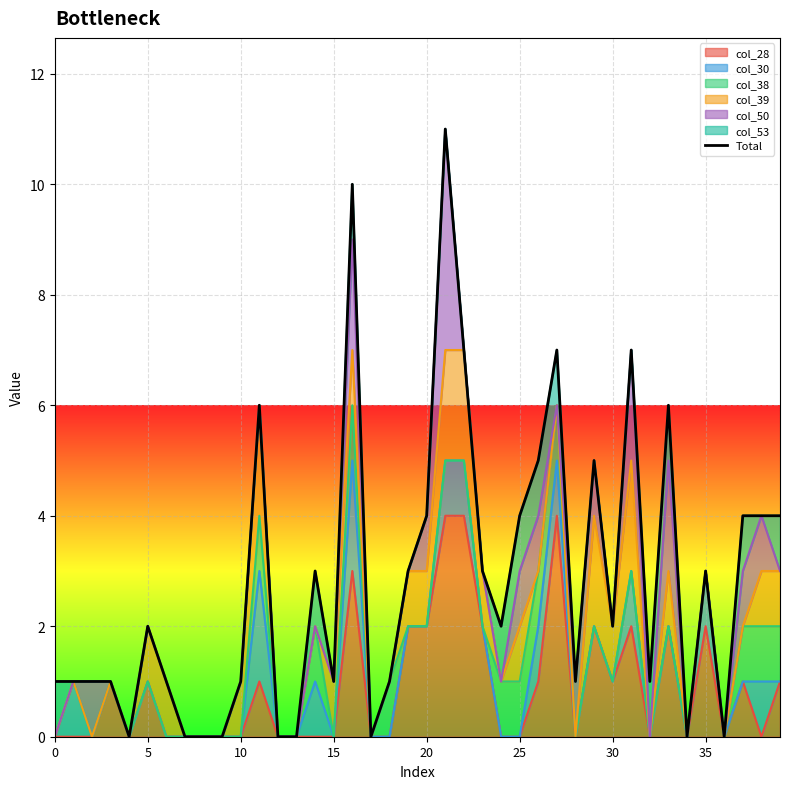

Is it true that col_28 equals -3 at 10?

False